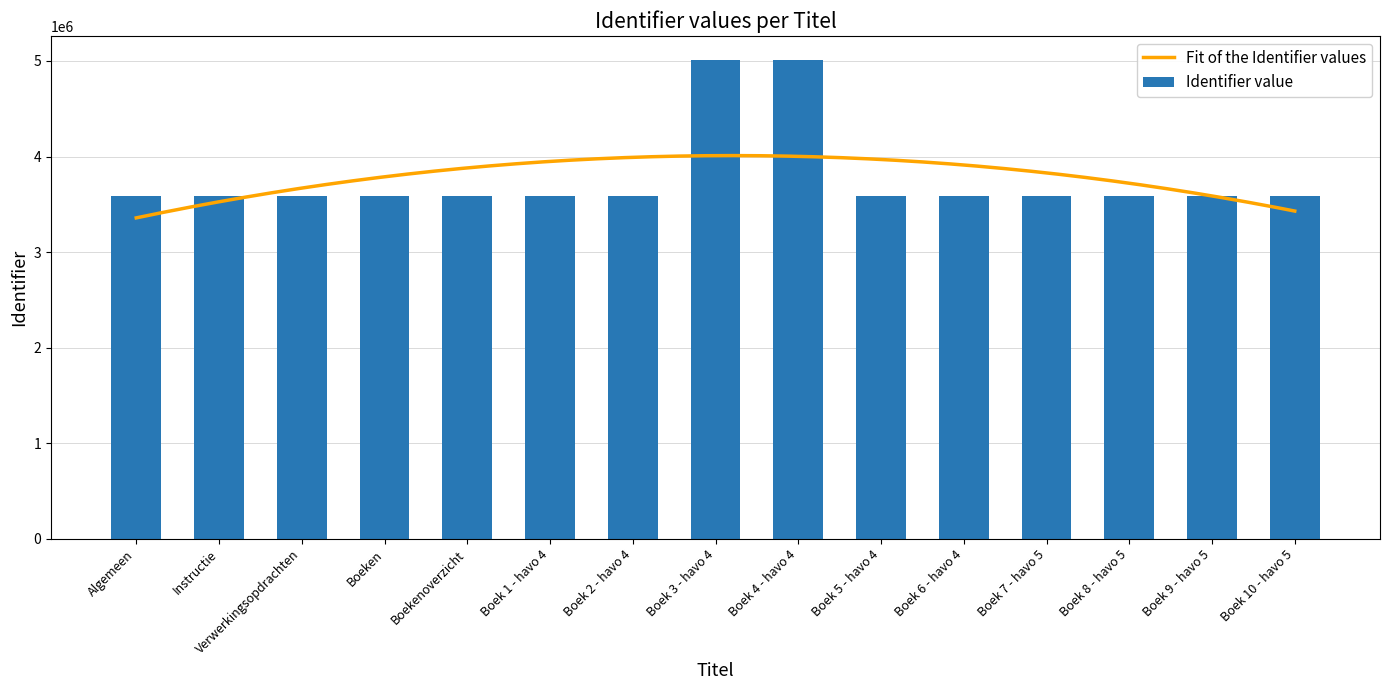

What is the difference between the maximum and second lowest values?

1426309